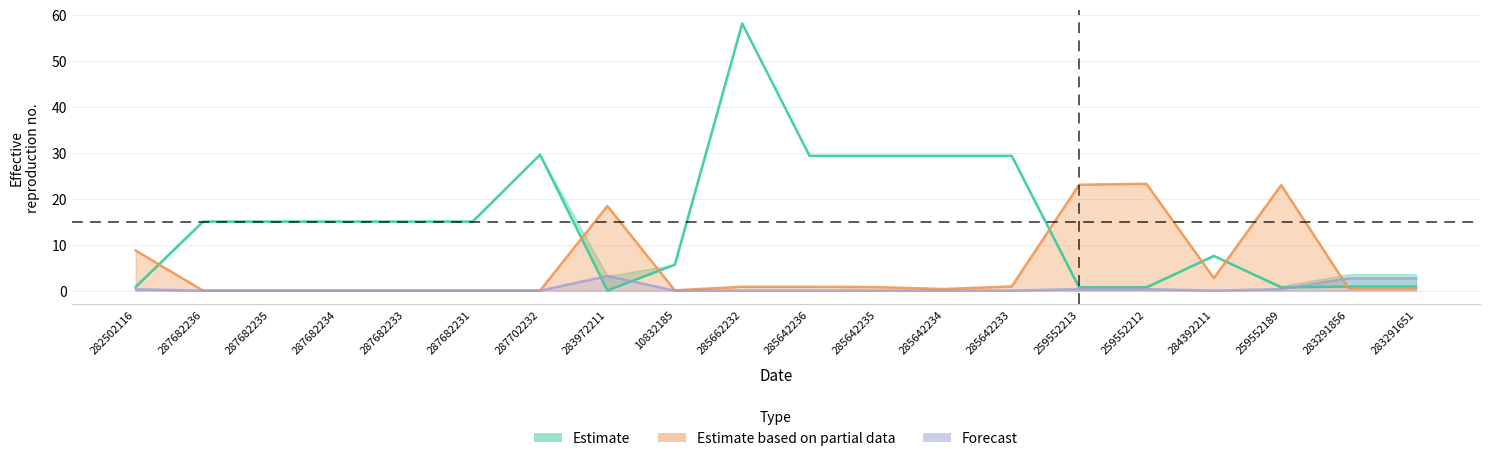

Between 285662232 and 285642235, which series saw the biggest shift?

Ціна